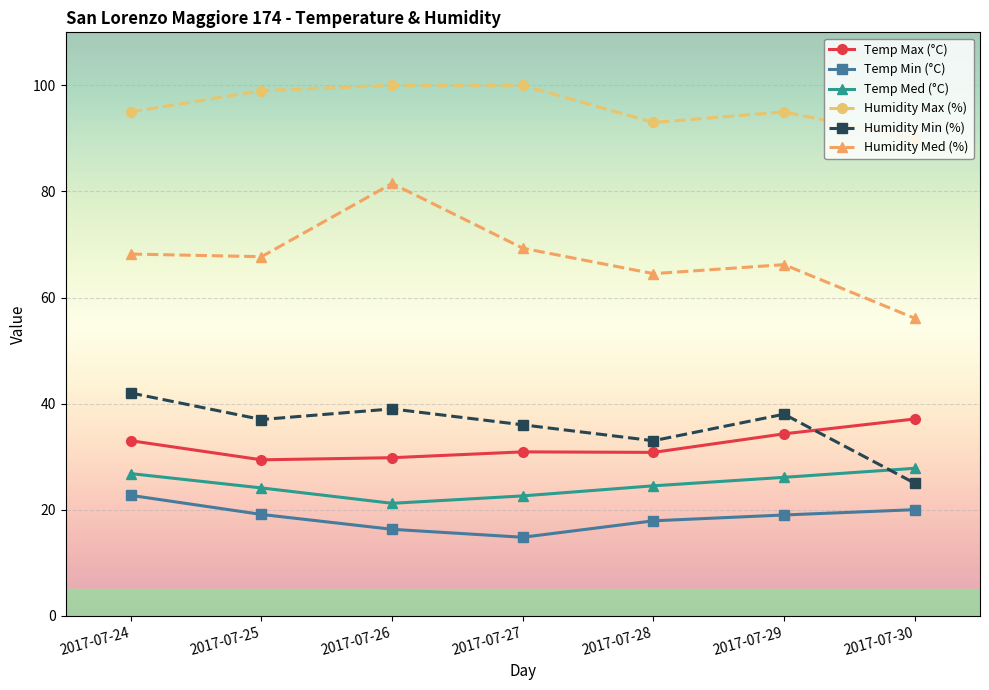

True or false: Temp Max (°C) and Humidity Max (%) intersect in this chart.

False